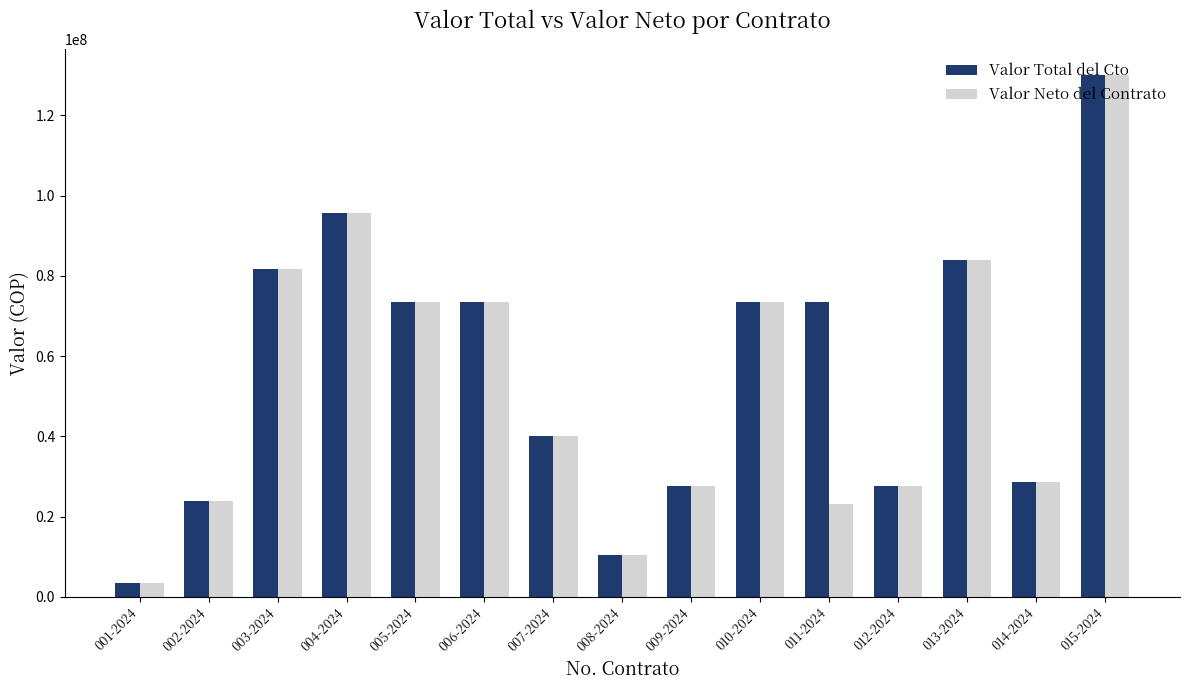

What is the total value across all series at 007-2024?

80000000